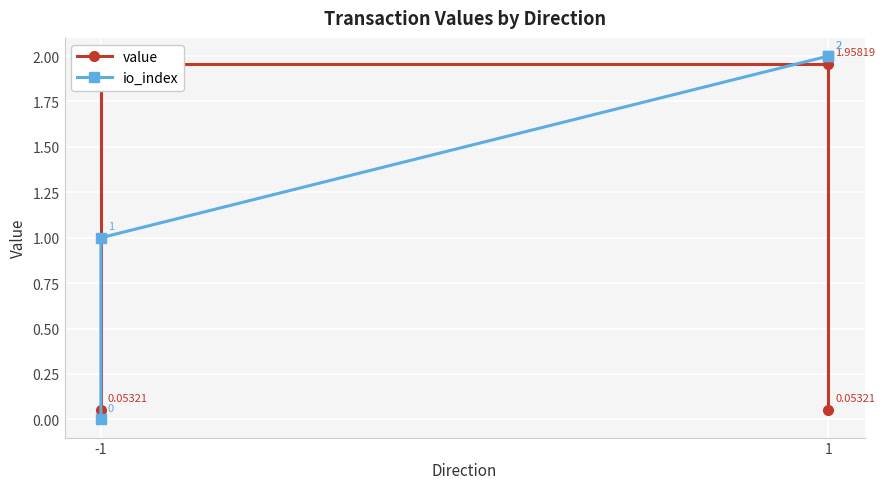

Which category has the lowest value across all series?

-1